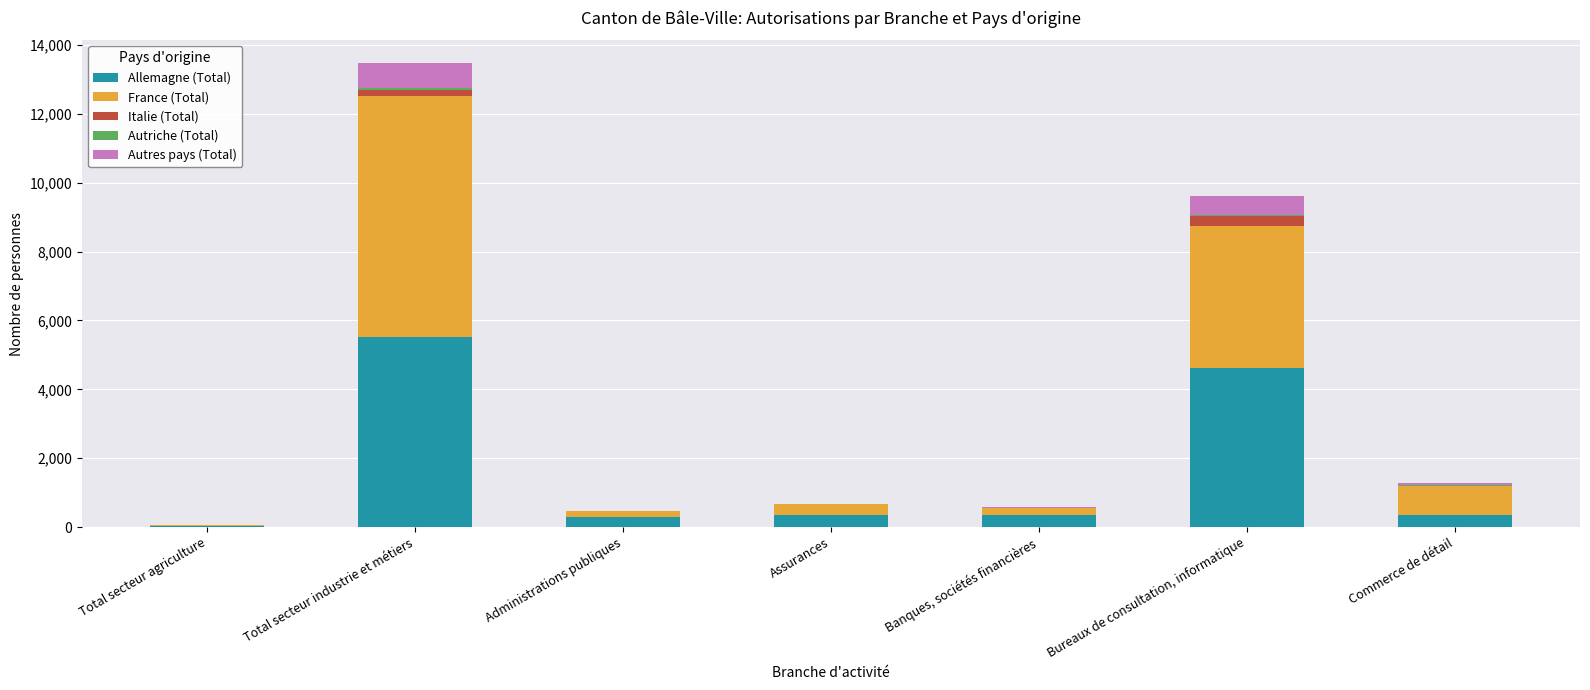

Which category has the highest value in the Allemagne (Total) series?

Total secteur industrie et métiers